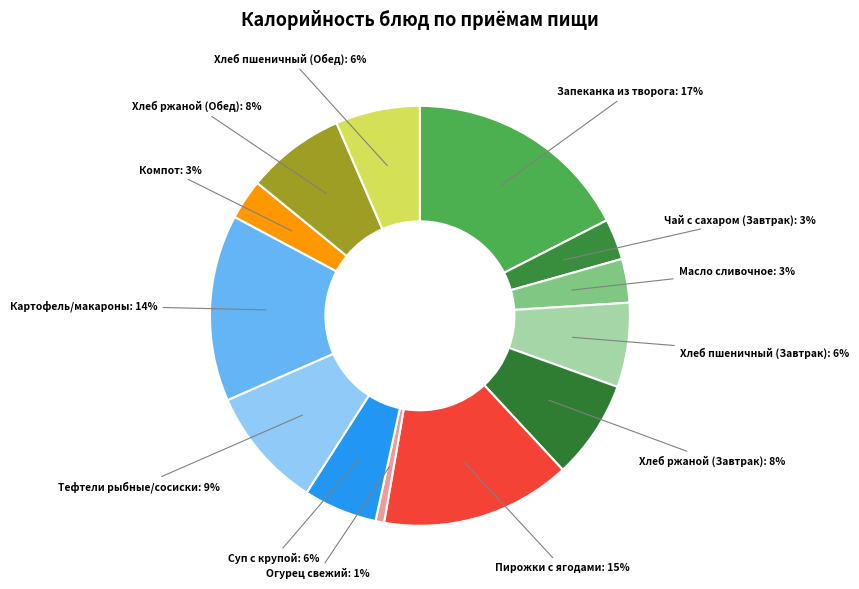

To the nearest percent, what percentage of the pie is Хлеб ржаной (Обед)?

8%